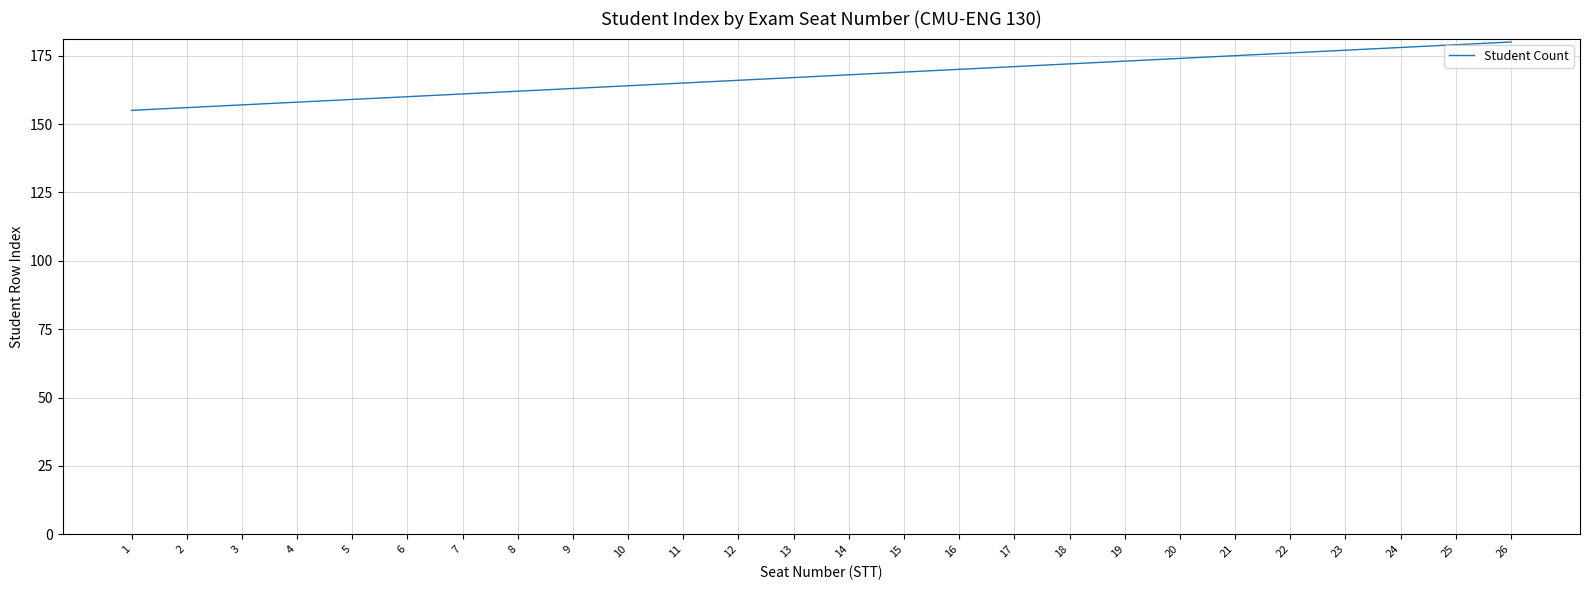

Is this an area chart (filled region under the line)?

No